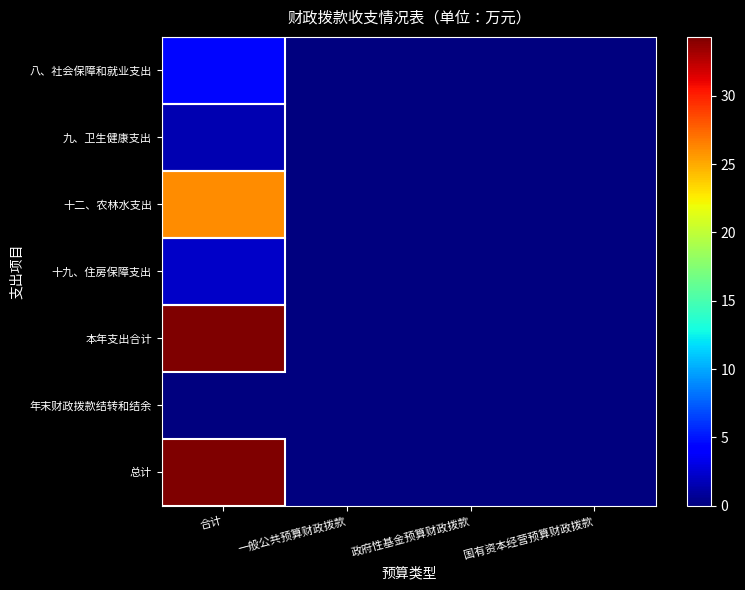

List the series in order of their peak value, highest first.

本年支出合计, 总计, 十二、农林水支出, 八、社会保障和就业支出, 十九、住房保障支出, 九、卫生健康支出, 年末财政拨款结转和结余